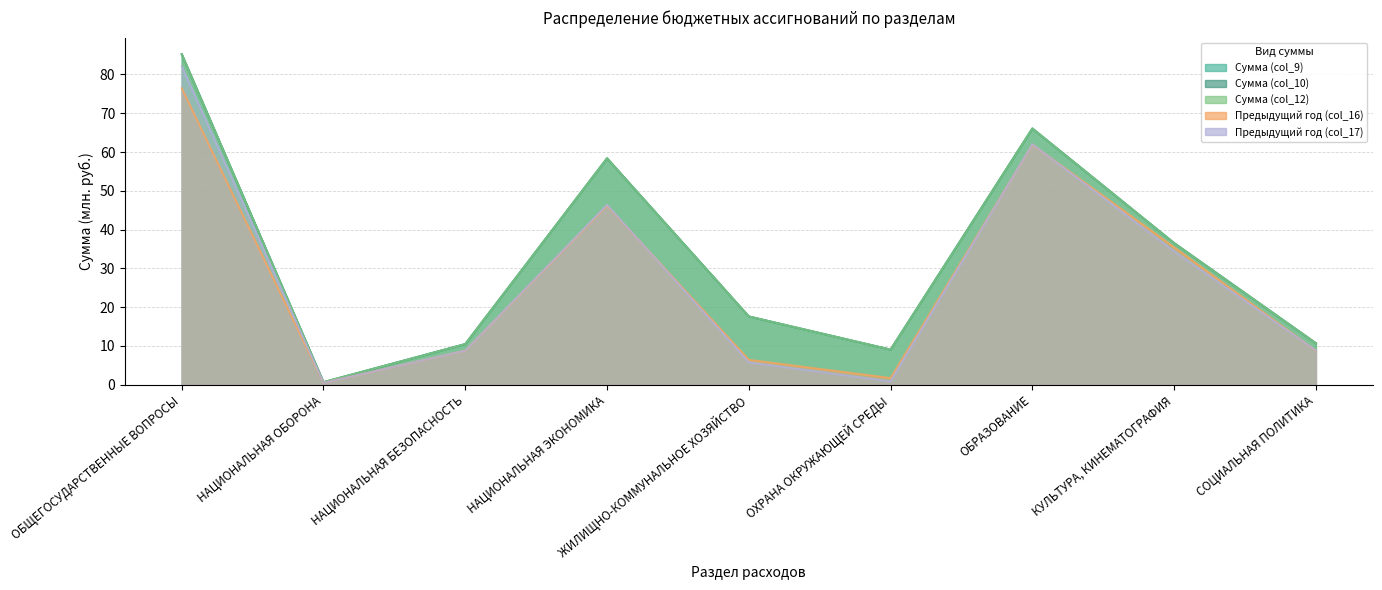

What is the label of the 2nd point from the right?

КУЛЬТУРА, КИНЕМАТОГРАФИЯ